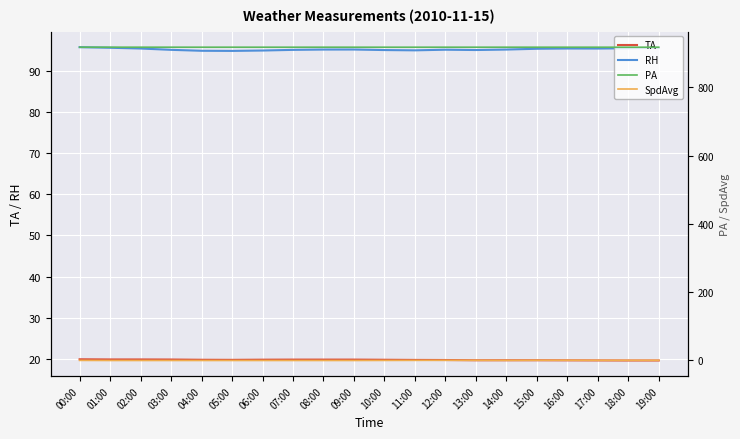

True or false: PA has a value of 917.6 at 09:00.

True